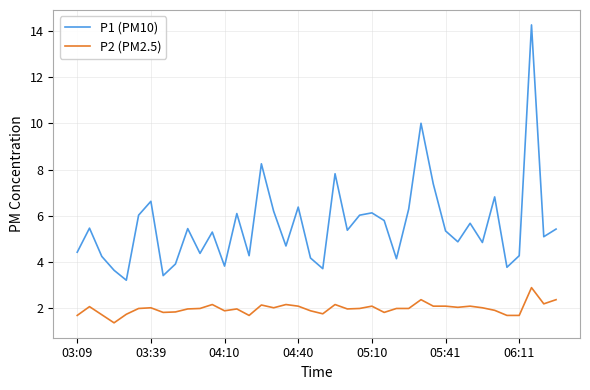

What is the minimum value for P2 (PM2.5)?

1.4